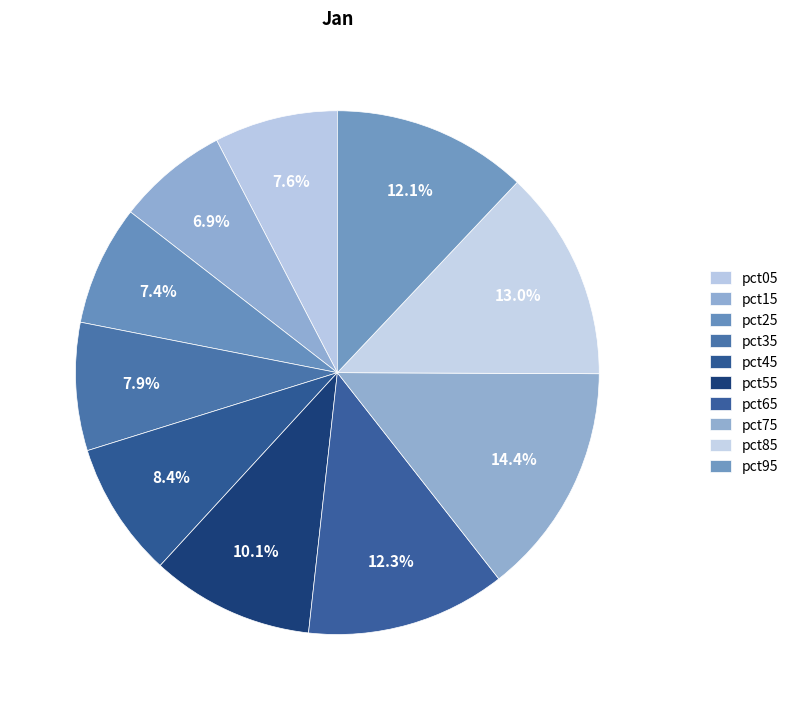

How many slices are in this pie chart?

10